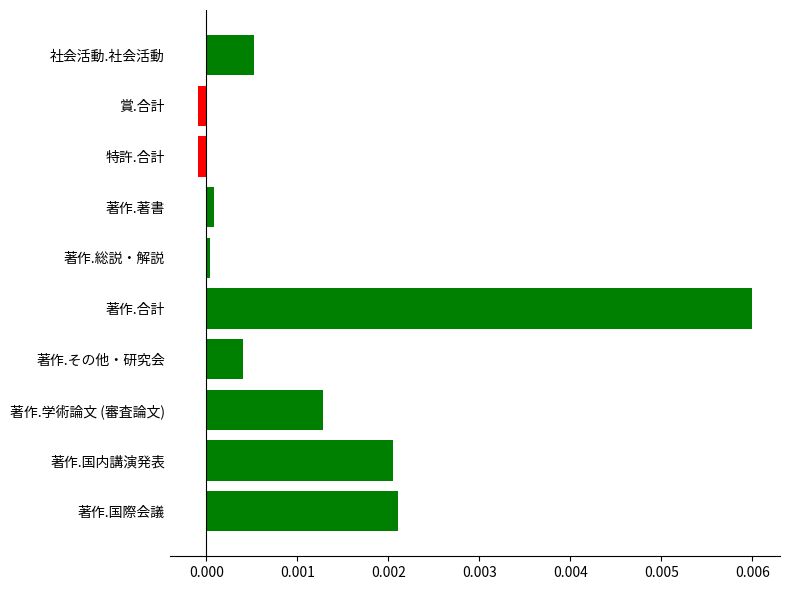

Is it true that the value at 社会活動.社会活動 is 0.0?

True